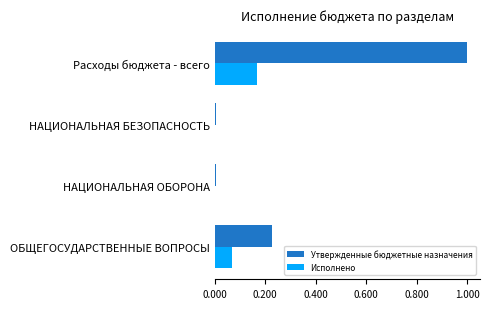

What is the sum of all Утвержденные бюджетные назначения values?

1.2